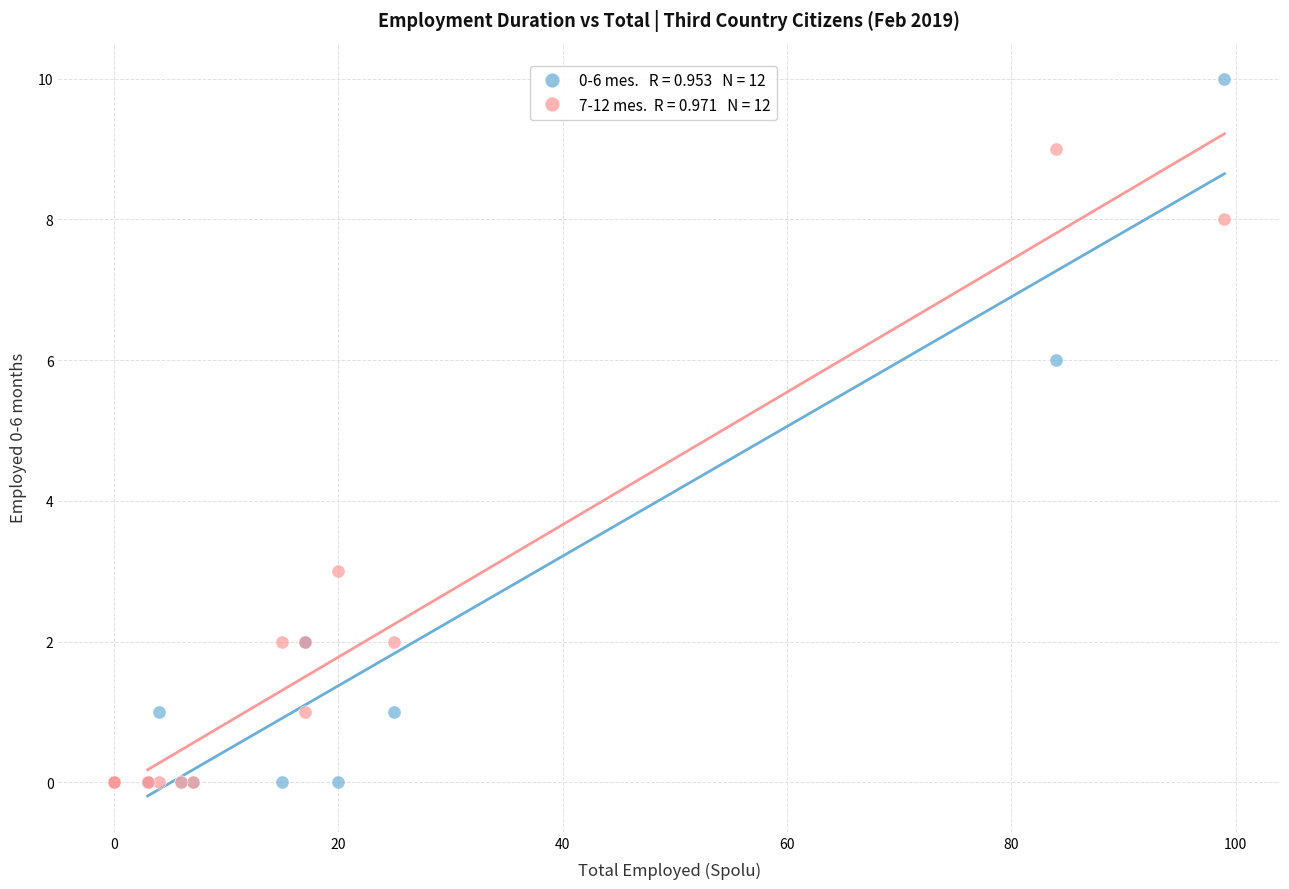

Across all series, what Y value is closest to 5?

6